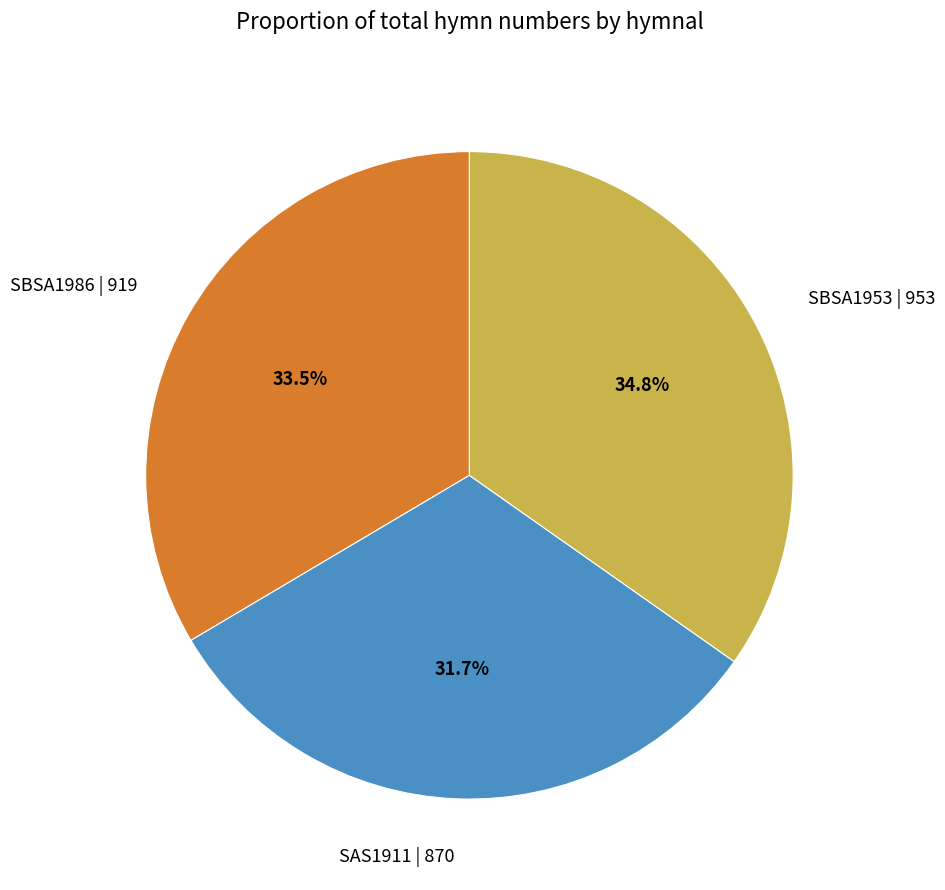

Is SBSA1953 | 953 the majority of the pie?

No